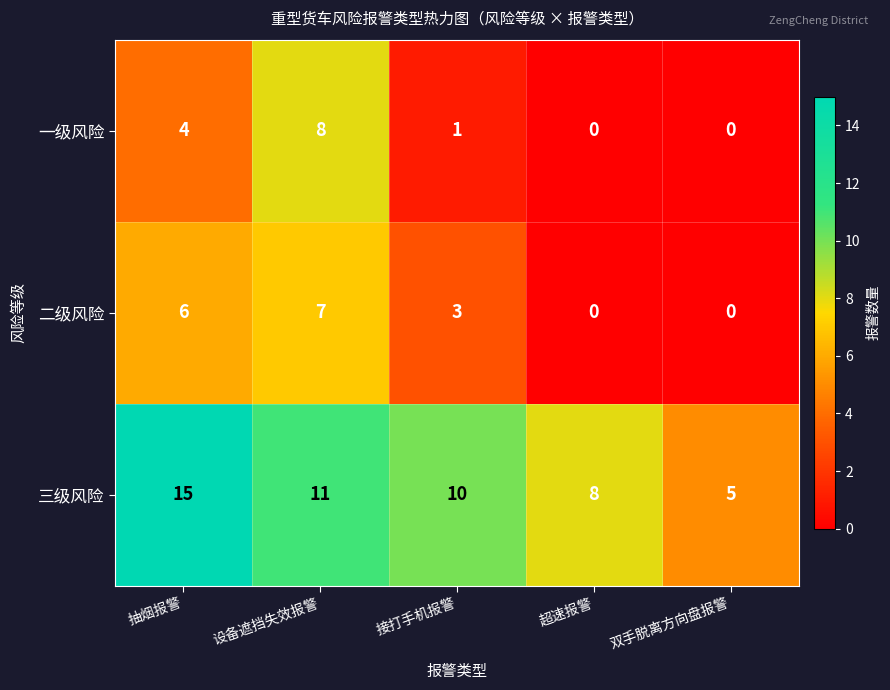

At which label does 二级风险 reach its peak?

设备遮挡失效报警